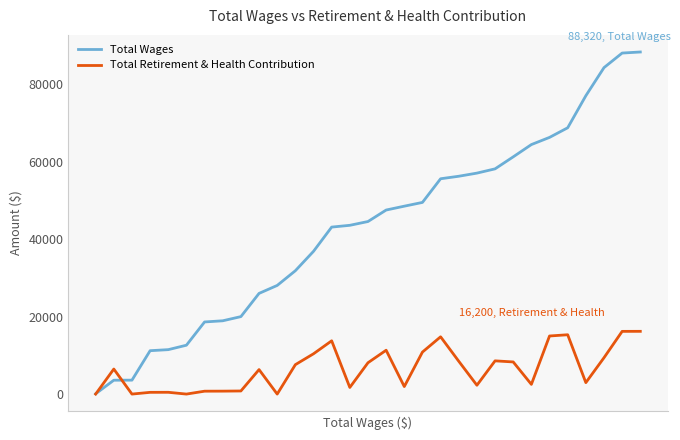

Which series has the largest total across all categories?

Total Wages